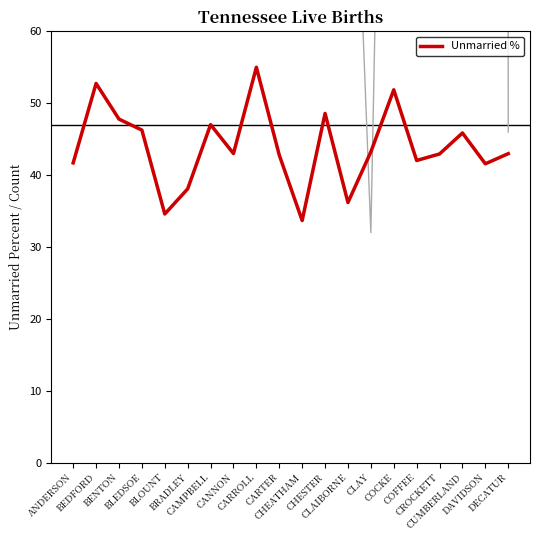

What is the minimum value for UNMARRIED_PERCENT?

33.7